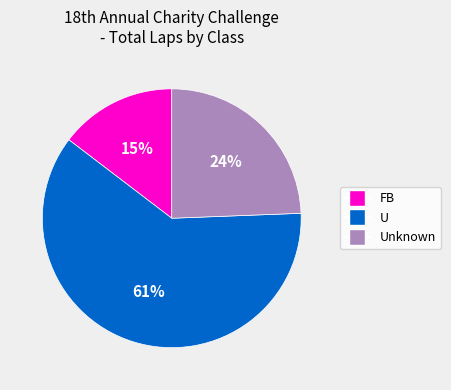

Does any single category account for the majority?

Yes